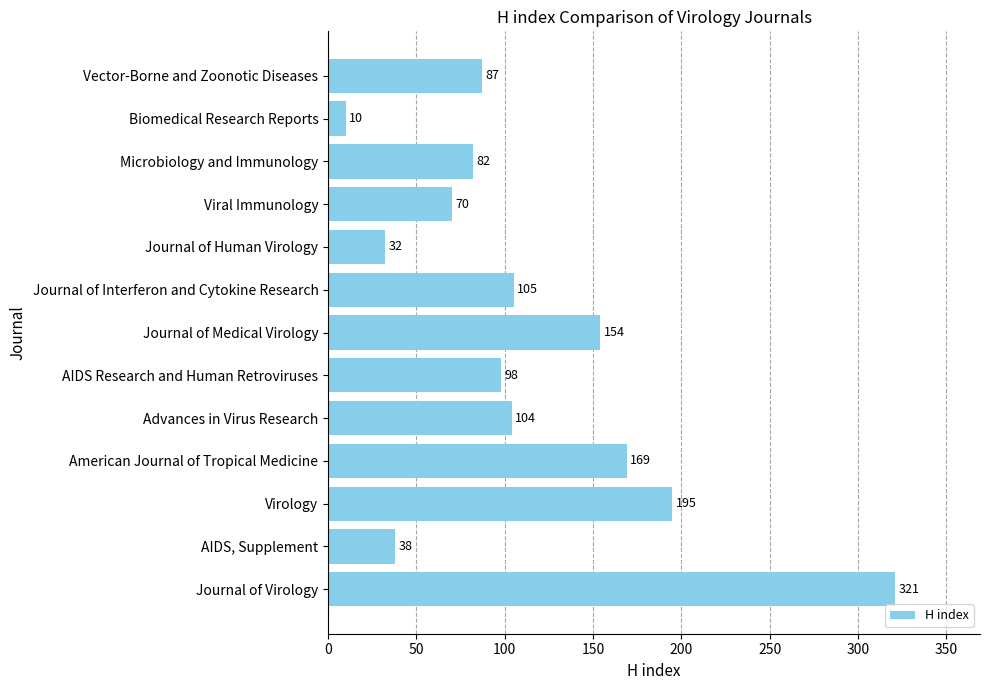

Rank the categories by value from lowest to highest.

Biomedical Research Reports, Journal of Human Virology, AIDS, Supplement, Viral Immunology, Microbiology and Immunology, Vector-Borne and Zoonotic Diseases, AIDS Research and Human Retroviruses, Advances in Virus Research, Journal of Interferon and Cytokine Research, Journal of Medical Virology, American Journal of Tropical Medicine, Virology, Journal of Virology